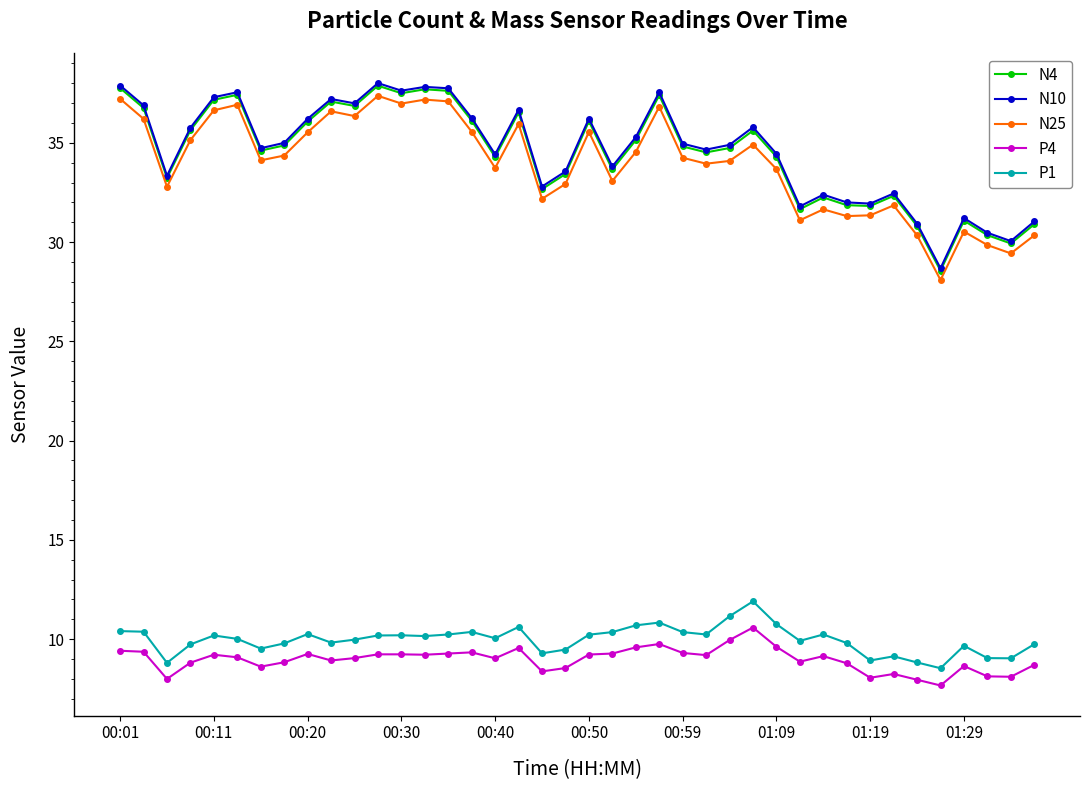

What is the smallest value displayed?

7.7